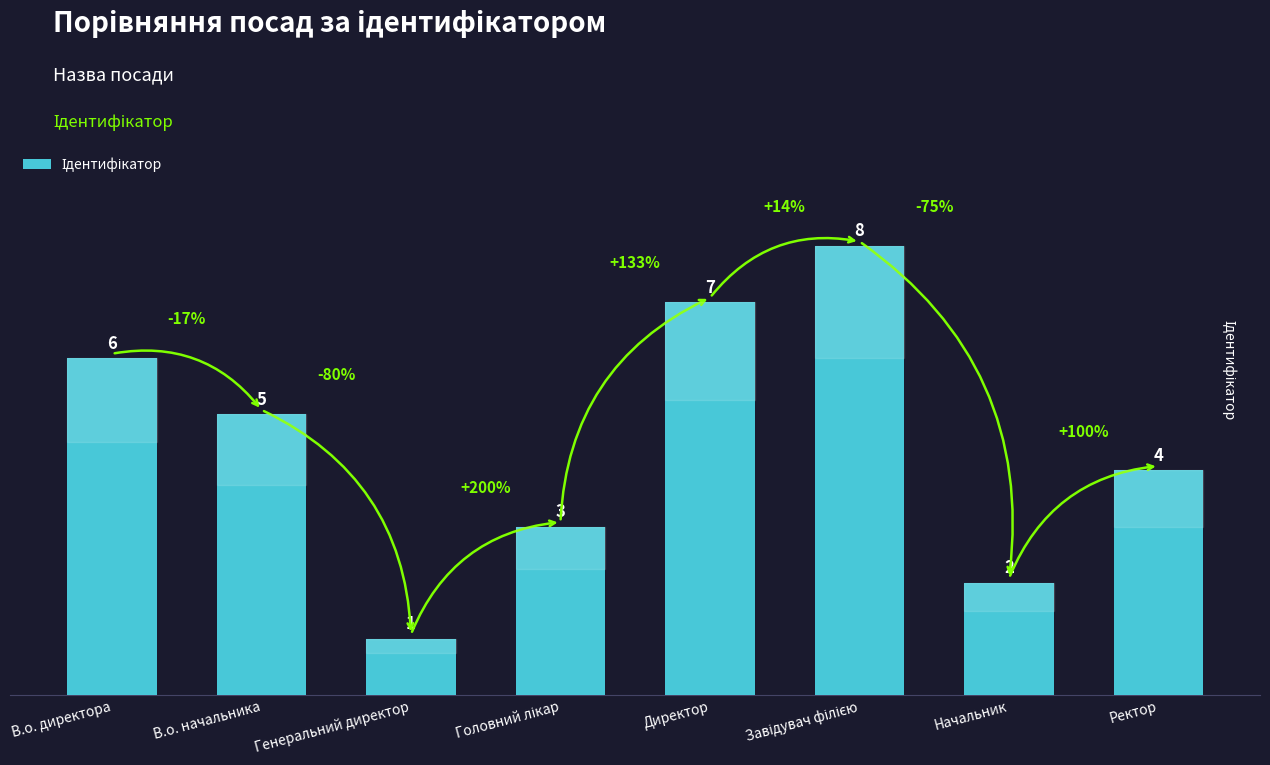

What is the label of the 6th bar from the right?

Генеральний директор